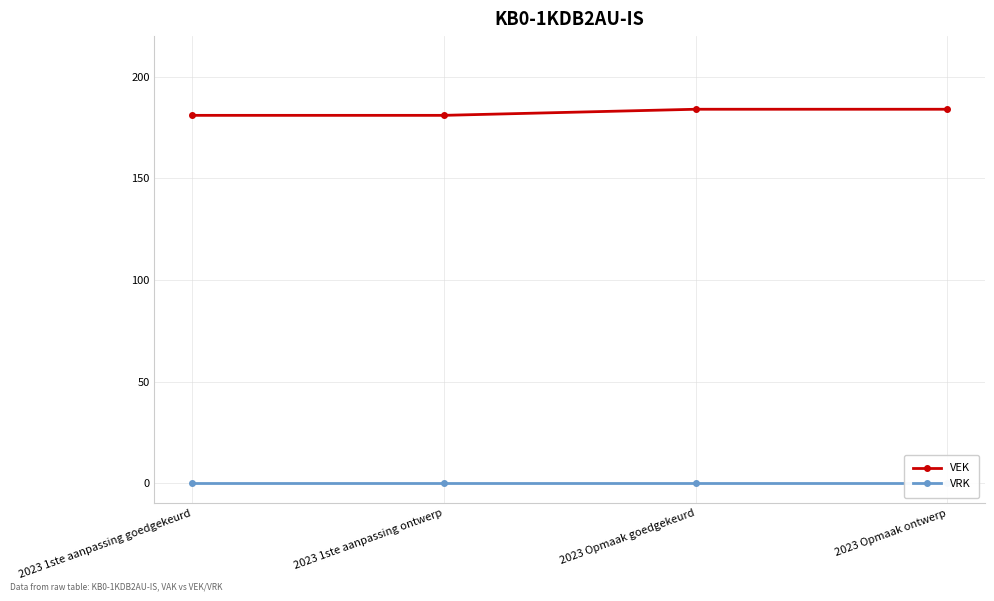

True or false: VRK has more than 1 interior local peaks.

False